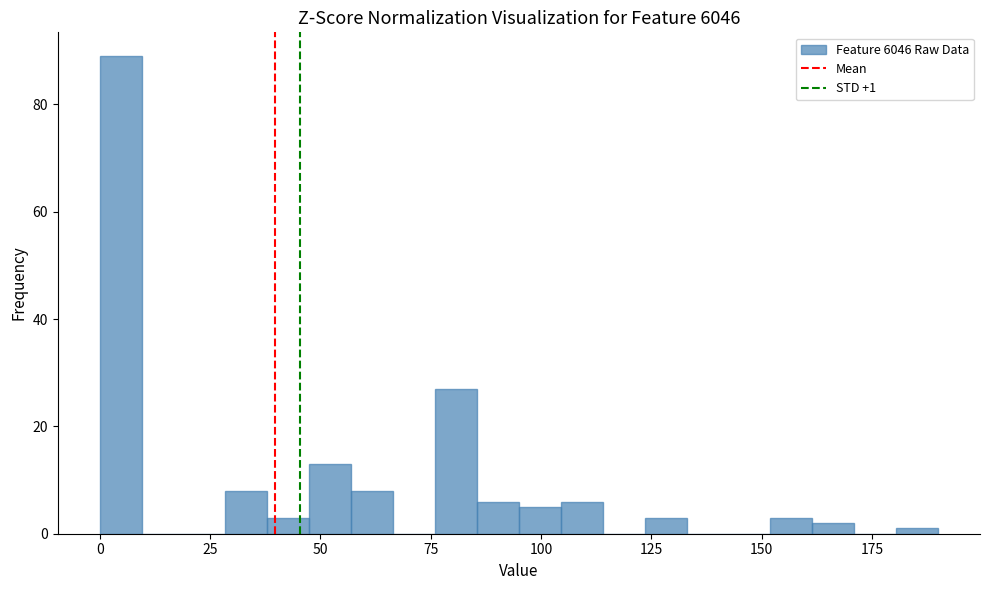

Around what value on the x-axis is the tallest bar? Give the approximate position of its centre, as read against the axis.

5